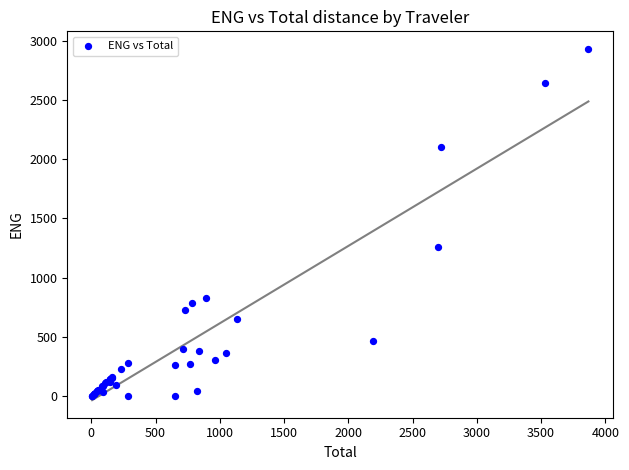

What Y value in the scatter plot is closest to 1464?

1259.4